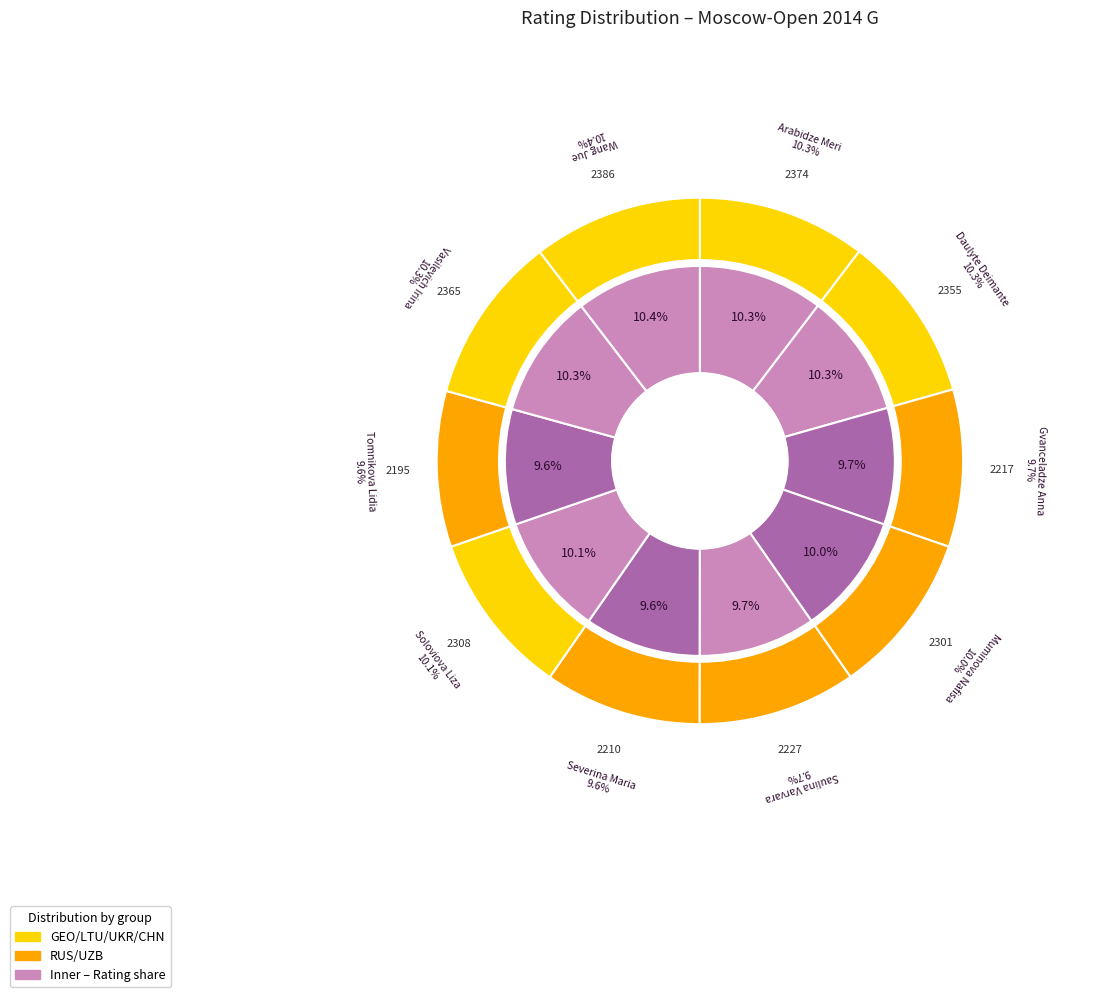

To the nearest percent, what is the combined percentage of Daulyte Deimante and Arabidze Meri?

21%